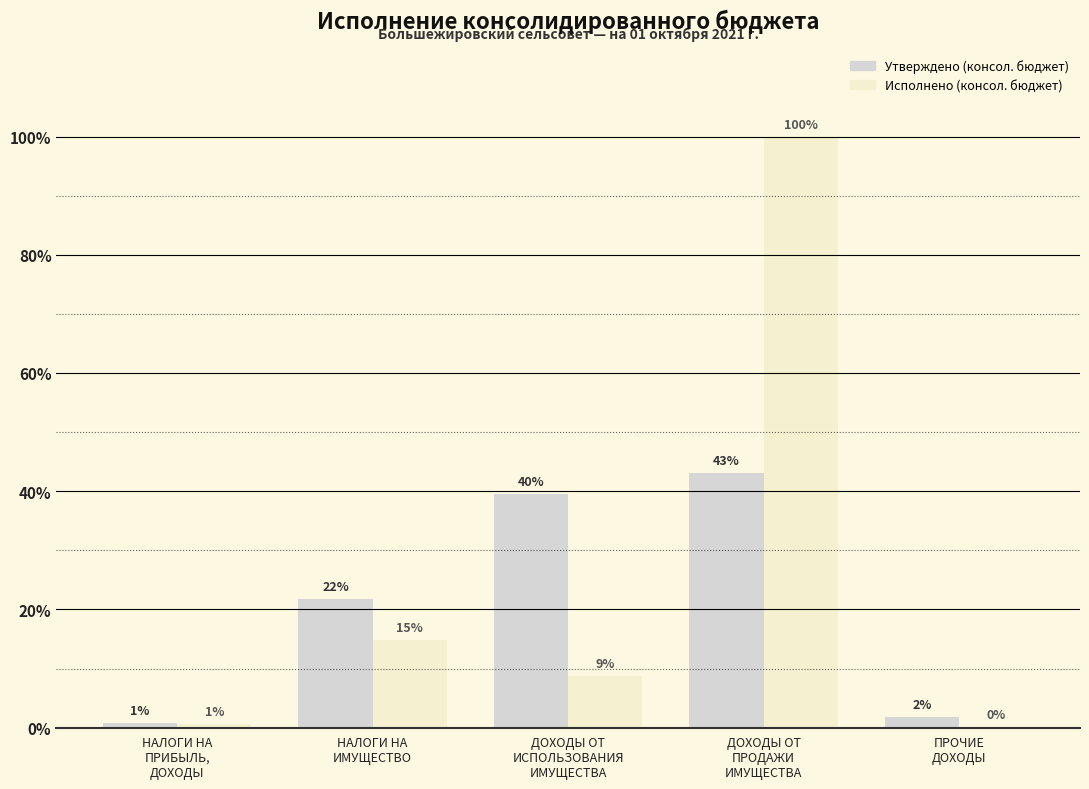

Does the chart contain stacked bars?

No